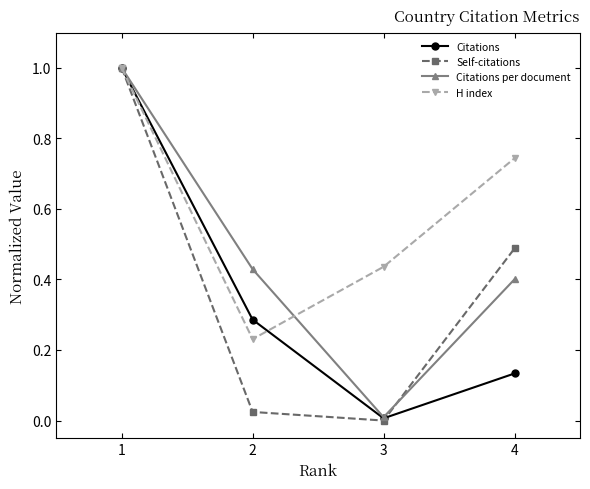

Is the value of Self-citations at 2 greater than the value of H index at 3?

No